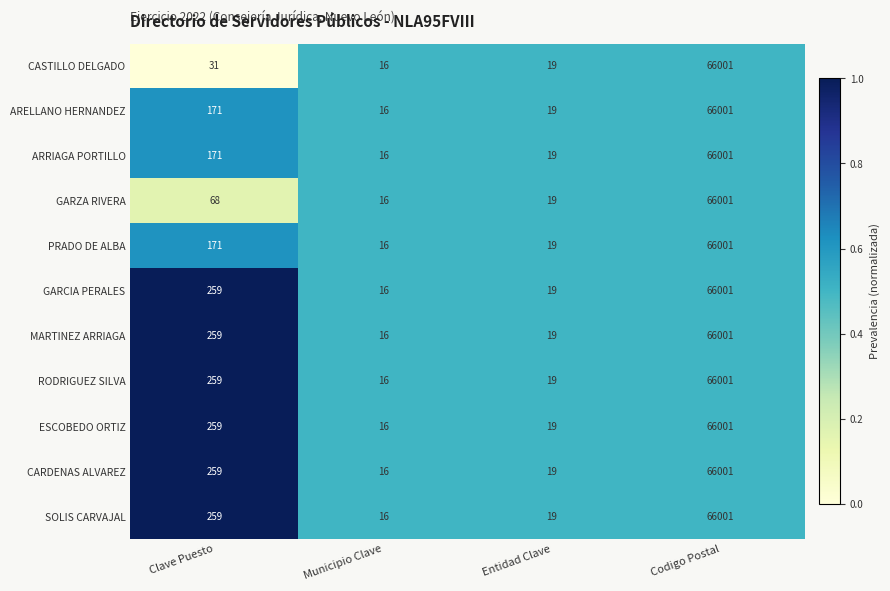

What is the minimum value for MARTINEZ ARRIAGA?

16